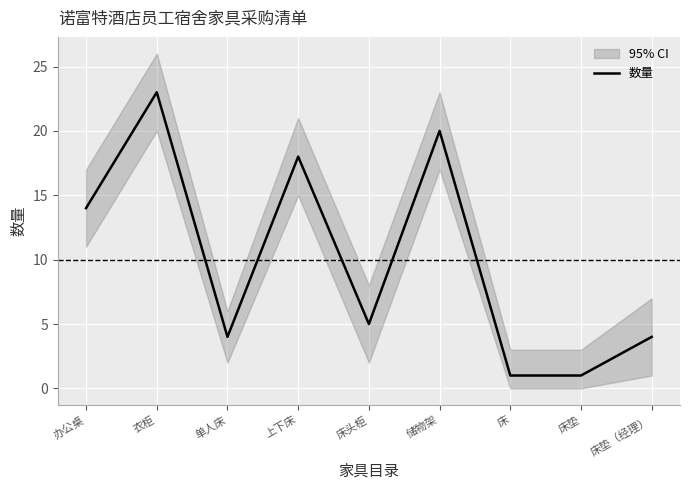

What is the difference between the values at 衣柜 and 上下床?

5